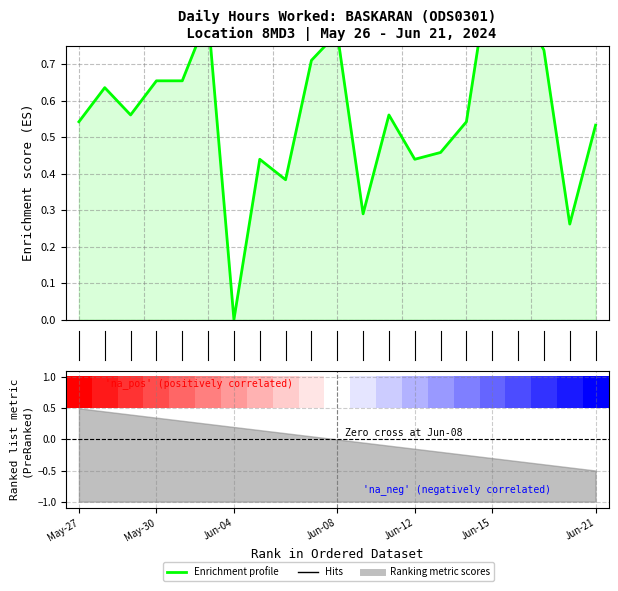

What is the difference between the maximum and minimum values?

1.0